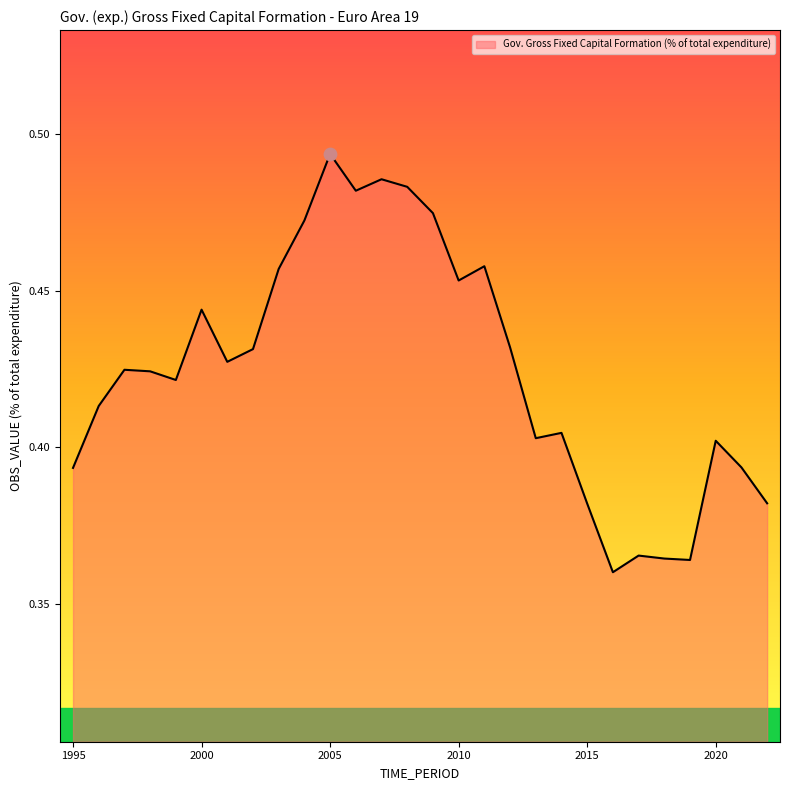

How many lines are shown in the chart?

1